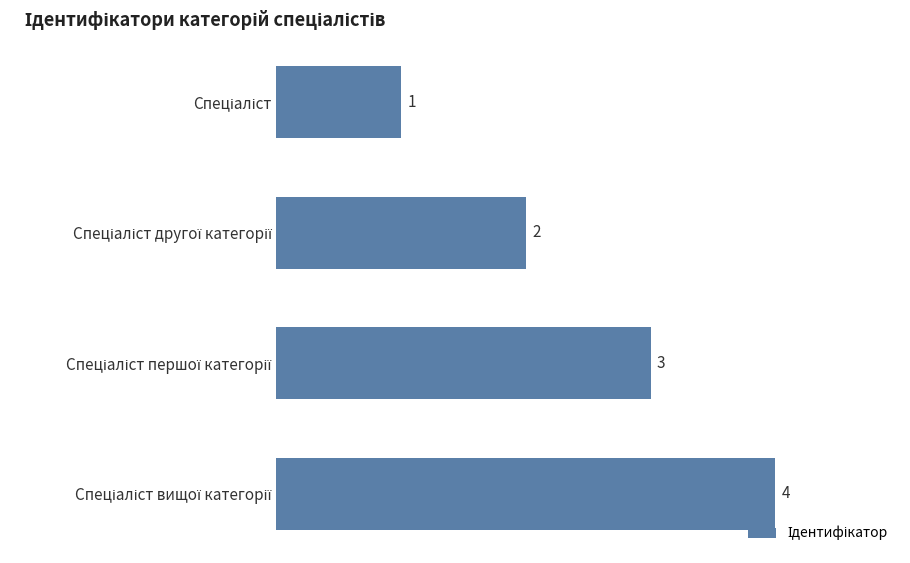

Reading bottom to top, transcribe all the data shown in this chart.

4	3	2	1